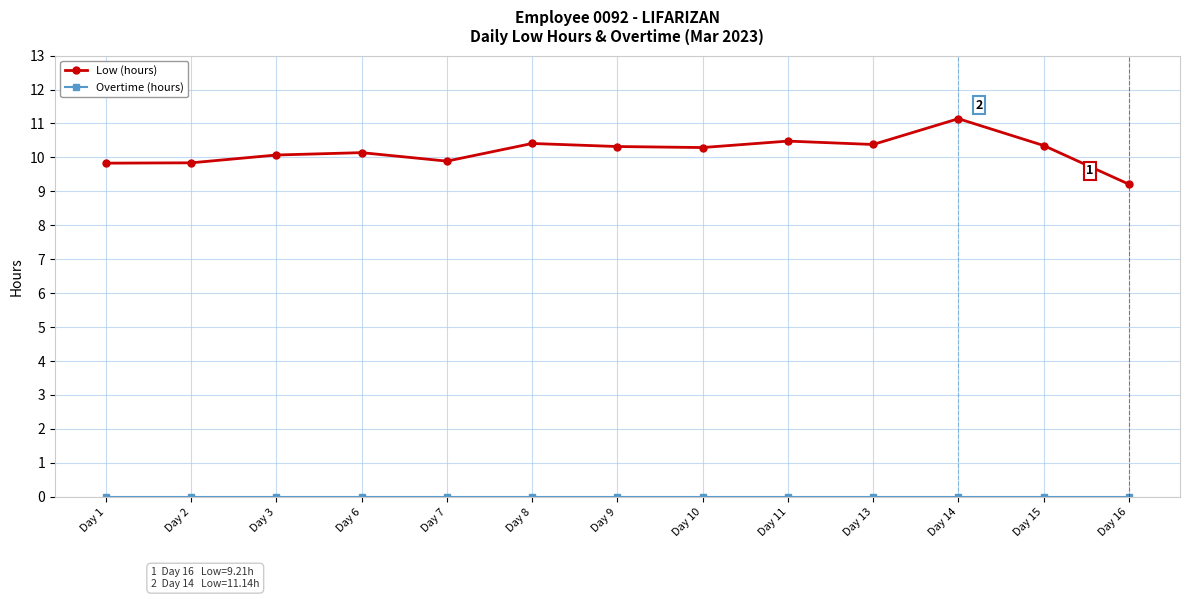

How many lines are shown in the chart?

2